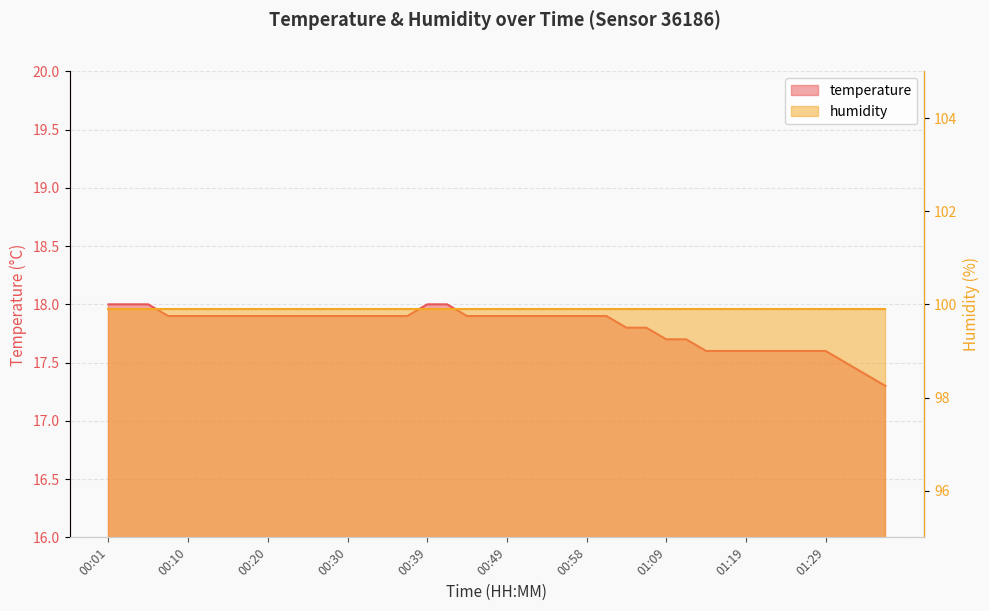

Approximately how many times larger is the value at 00:25 compared to 00:46?

1.0